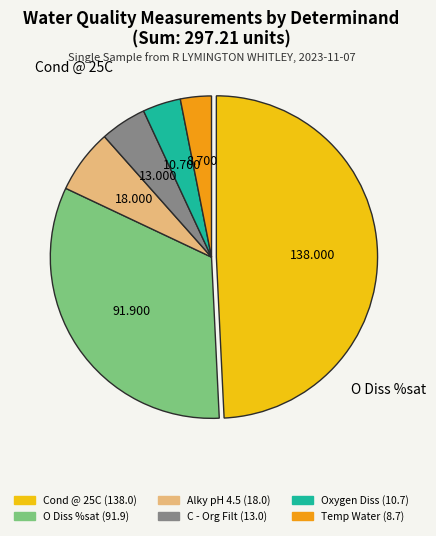

Does any single category account for the majority?

No